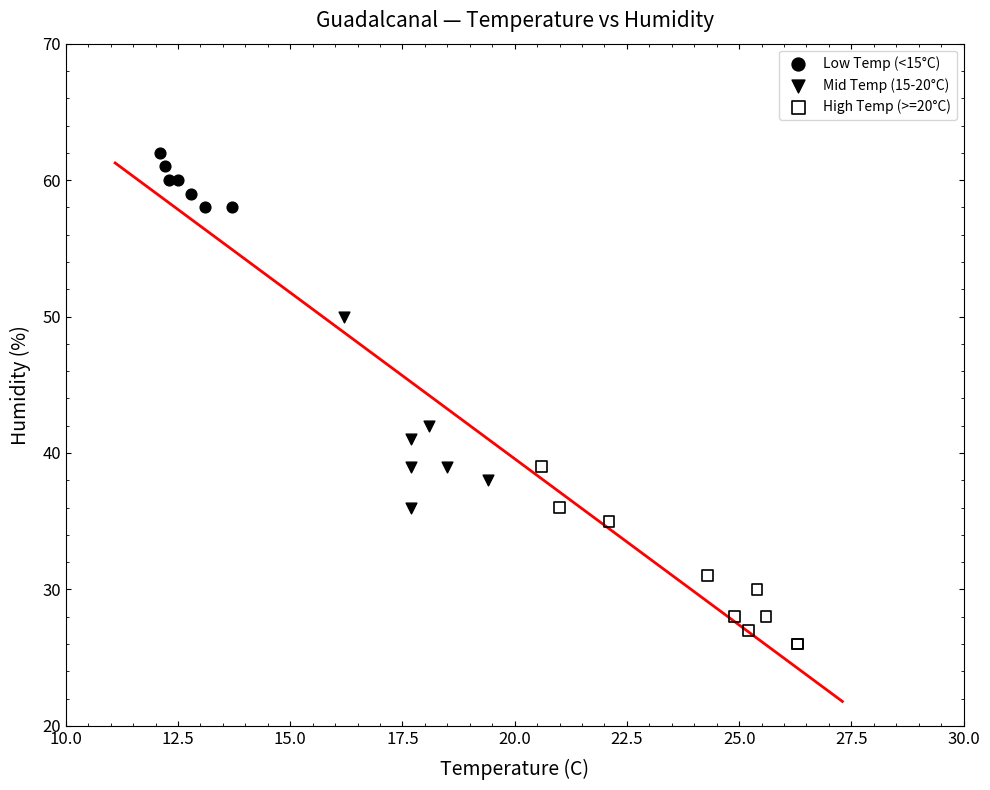

Which series reaches the maximum Y coordinate?

Low Temp (<15°C)